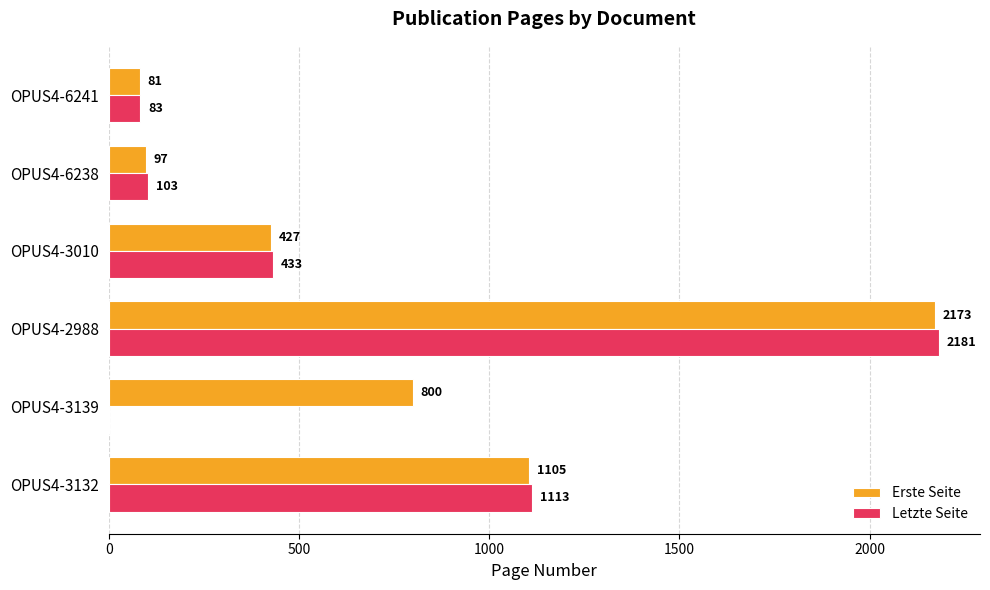

What is the total value across all series at OPUS4-3010?

860